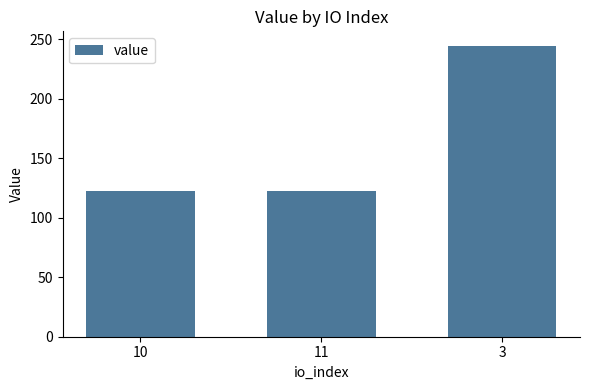

Are the bars horizontal?

No